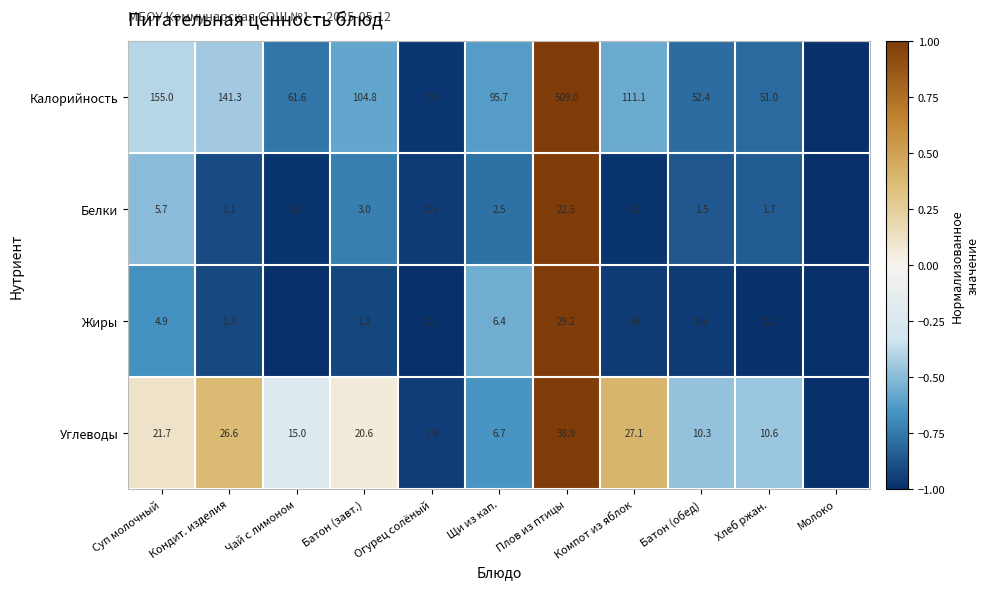

Between Компот из яблок and Батон (обед), which series saw the biggest shift?

Калорийность